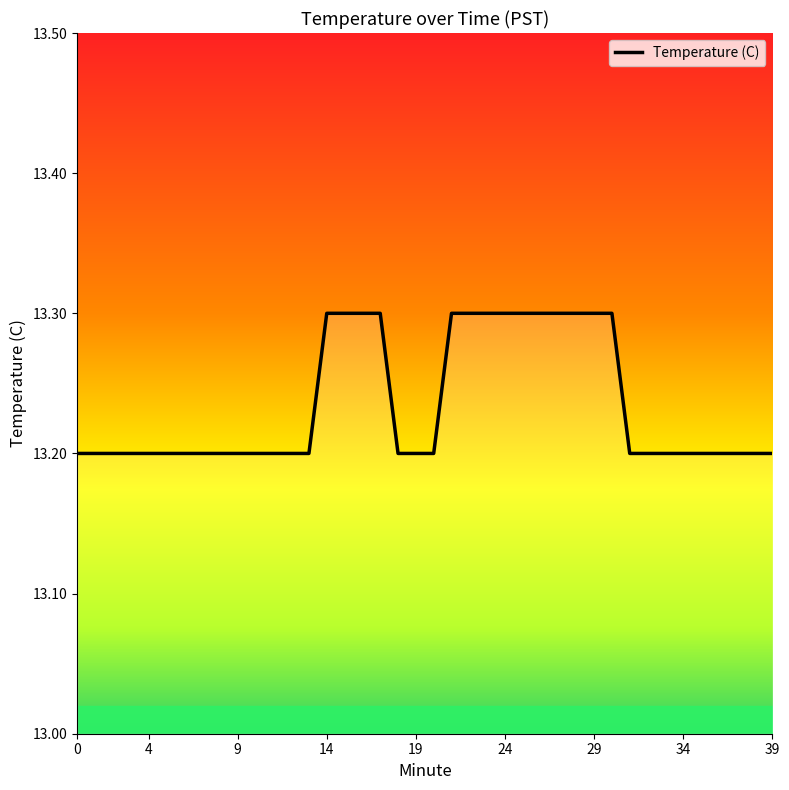

What is the greatest value displayed?

13.3